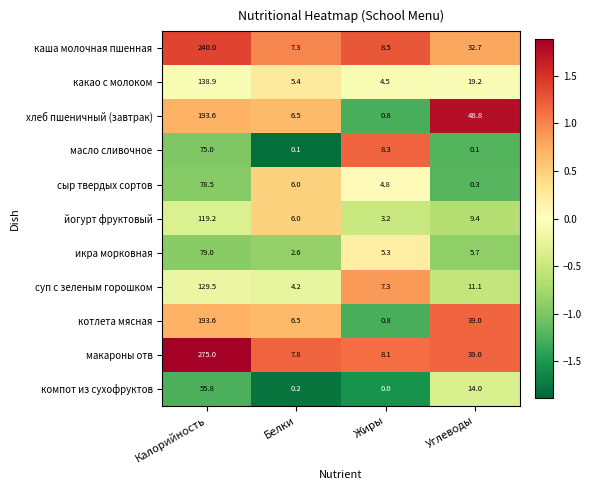

The каша молочная пшенная series shows 347.6 at Калорийность. True or false?

False